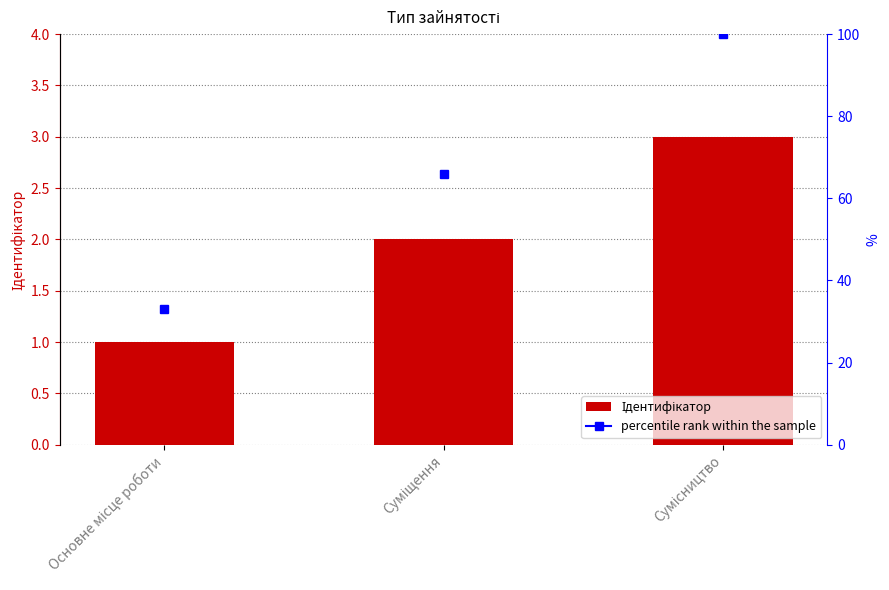

True or false: the data shows 2 at Сумісництво.

False